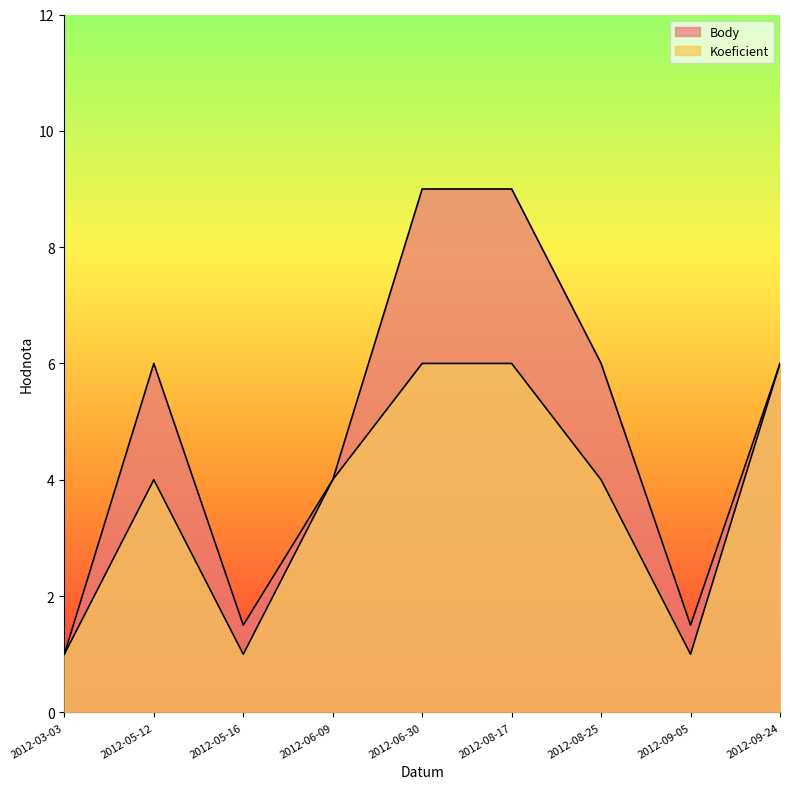

Does the chart display data point markers on the line(s)?

No